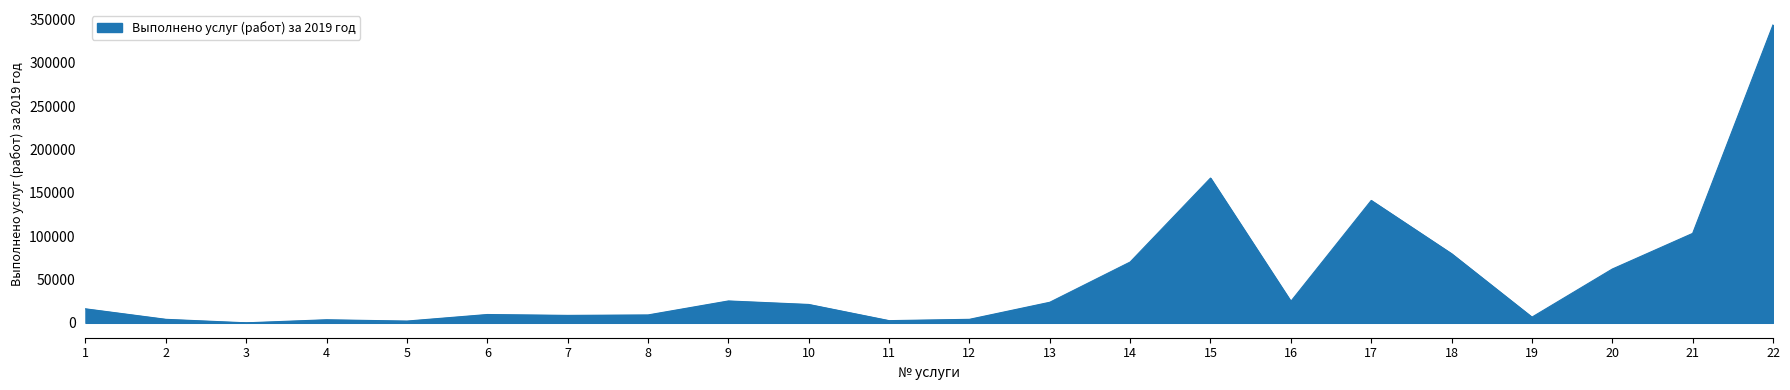

How many lines are shown in the chart?

1